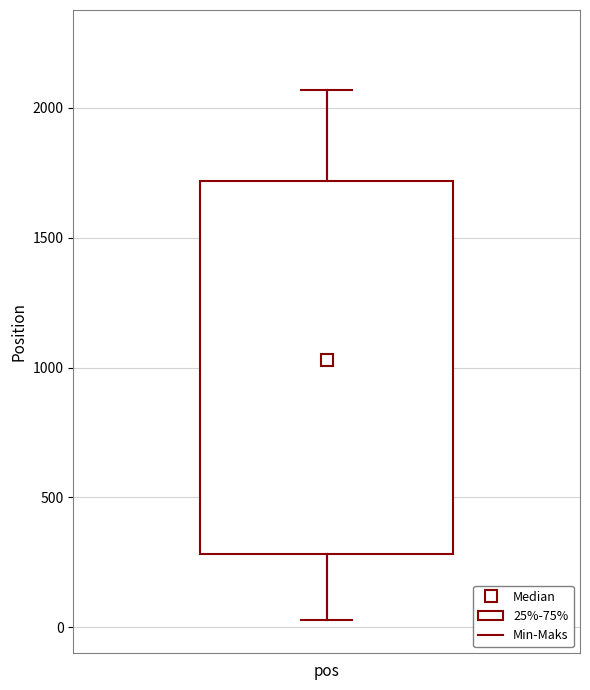

Where does the median line of the box for pos sit on the y-axis? The values are not printed on the chart, so give them approximately, as read against the axis.

1050